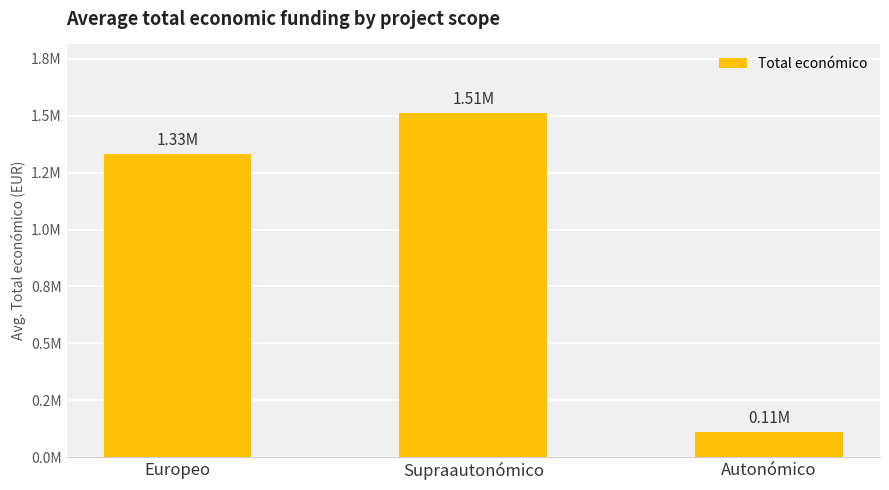

List the labels in order of value, largest first.

Supraautonómico, Europeo, Autonómico